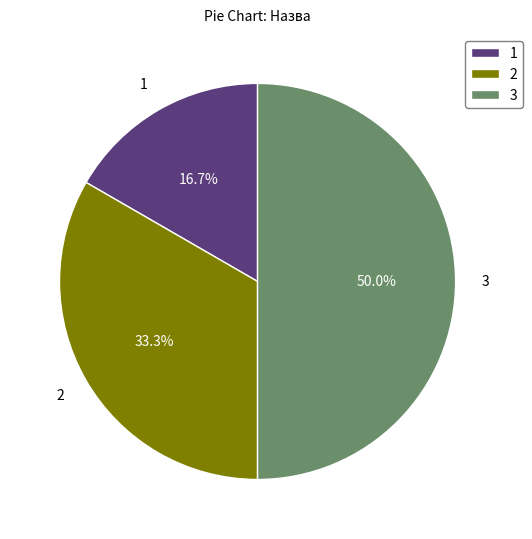

Count the number of slices in the pie.

3